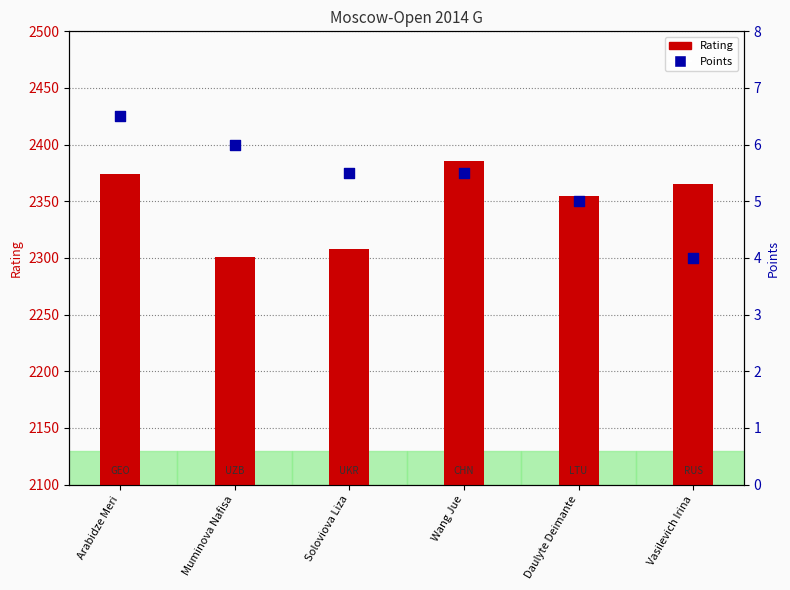

Which series has the largest total across all categories?

Rating